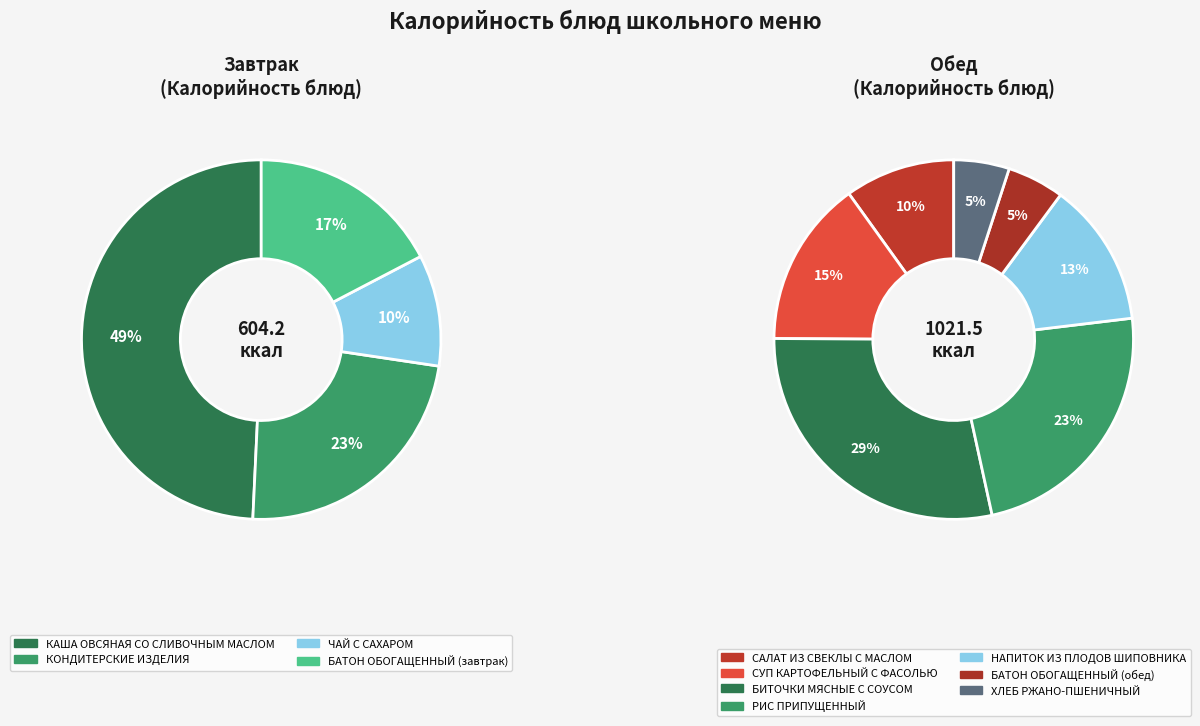

How many slices are in this pie chart?

11